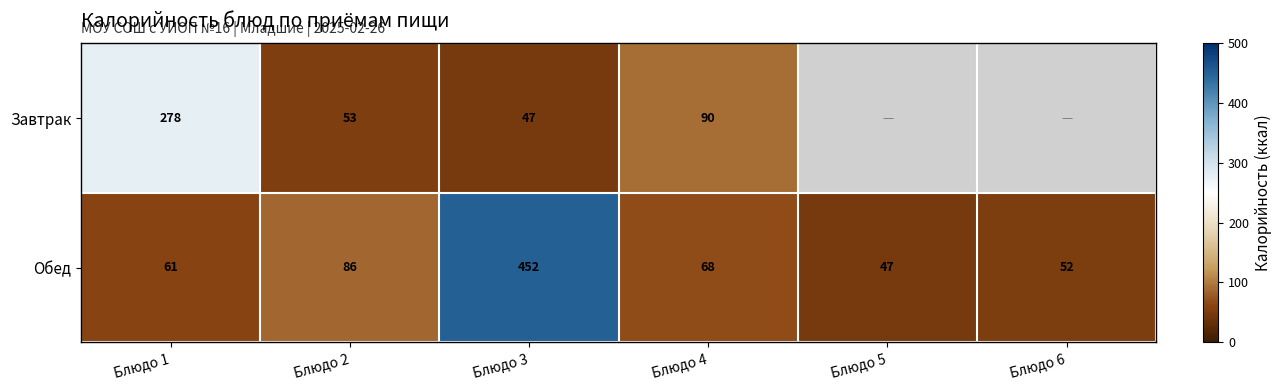

Rank the series at Блюдо 4 from highest to lowest value.

Завтрак, Обед